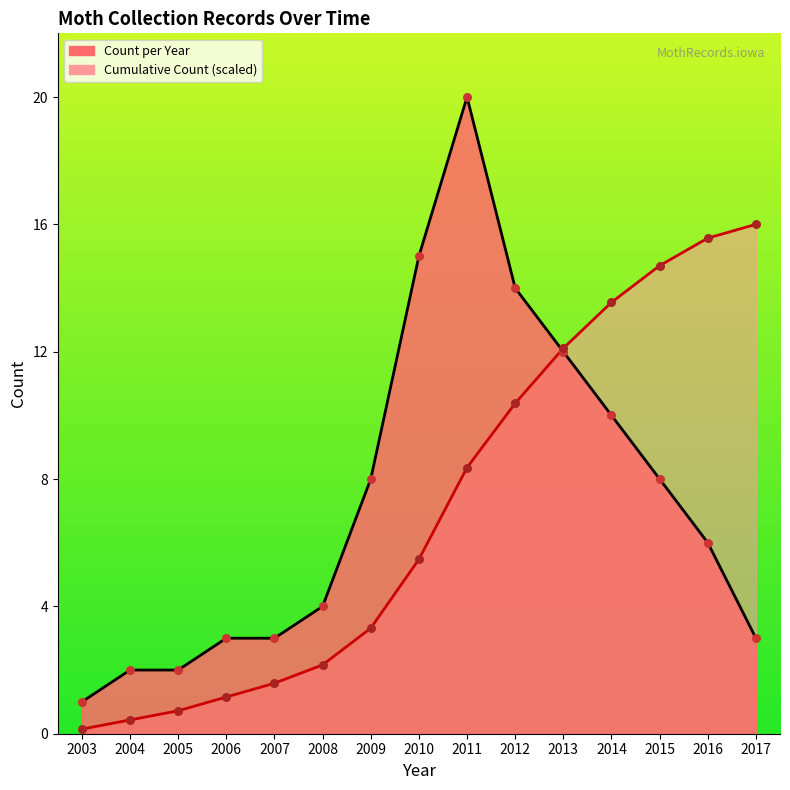

What are all the series names shown in the legend?

Count per Year, Cumulative Count